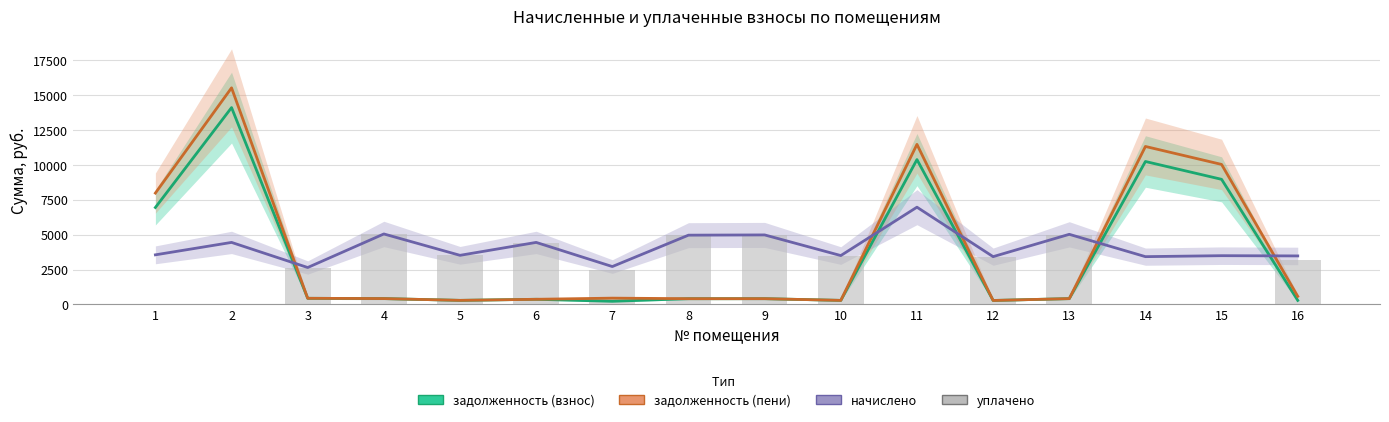

What is the difference between the second highest and second lowest values in the уплачено series?

5002.4